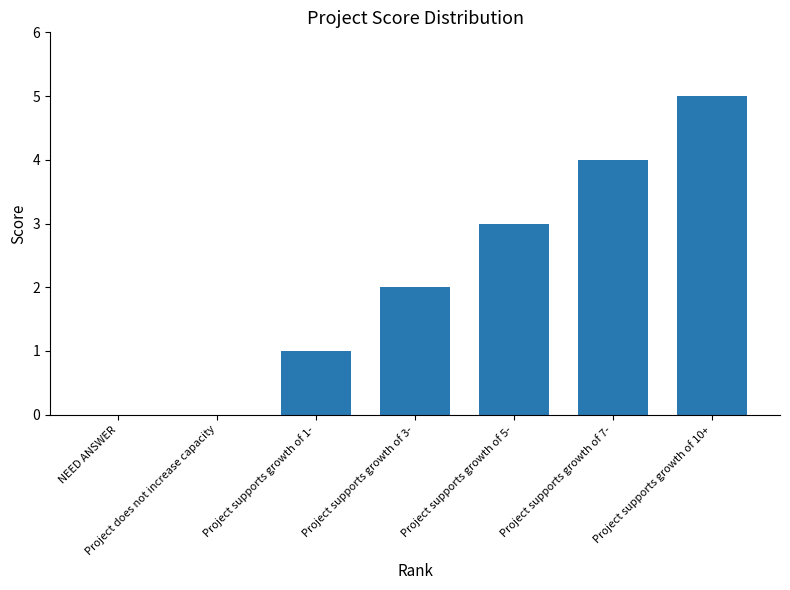

What is the sum of all values?

15